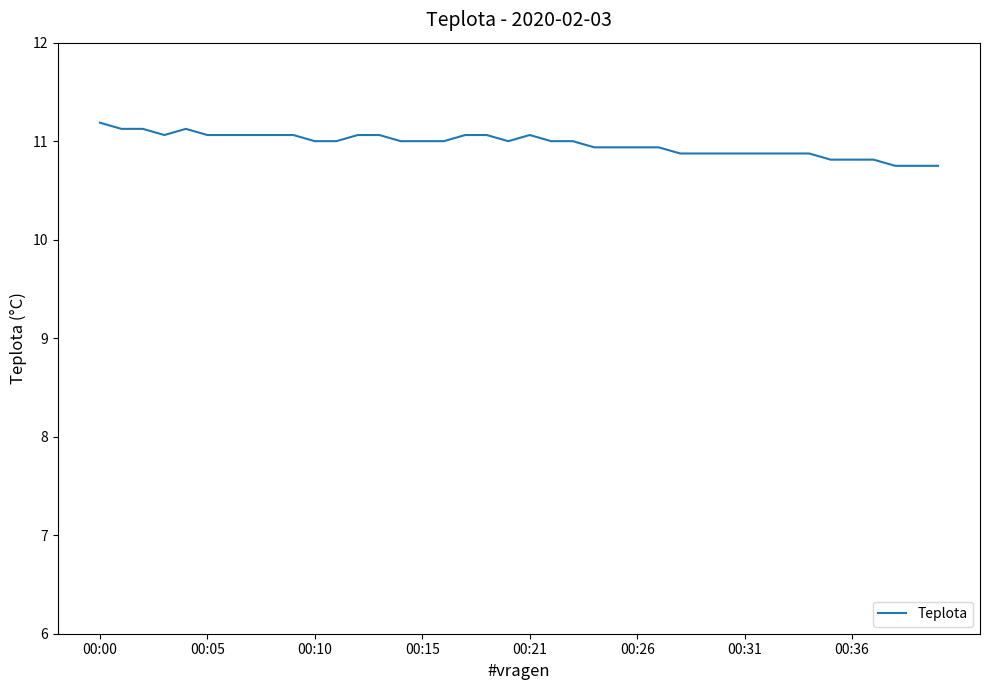

What is the smallest value displayed?

10.8